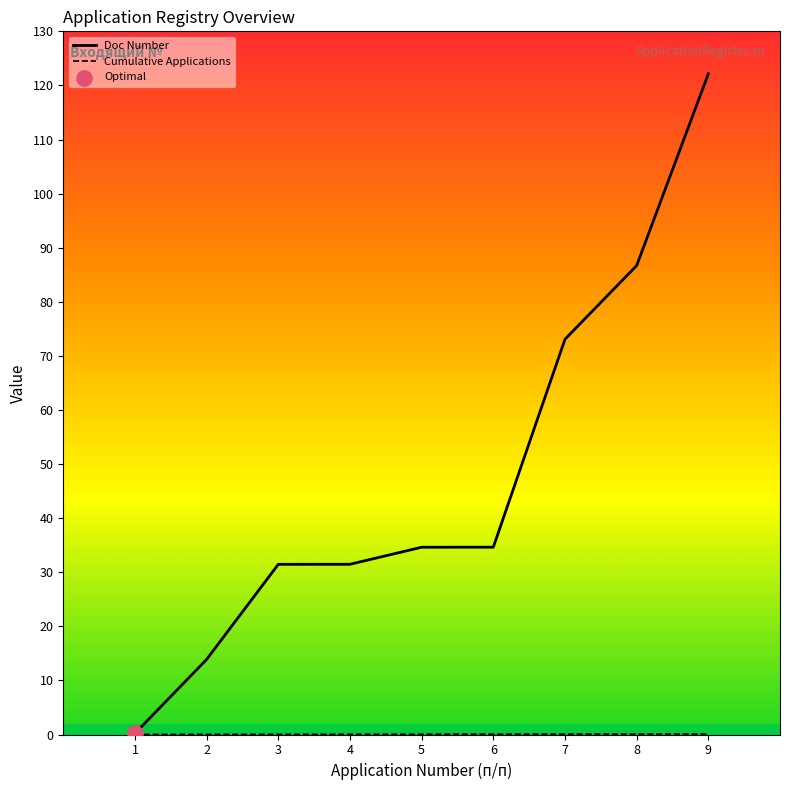

What are all the series names shown in the legend?

Cumulative Applications, Doc Number